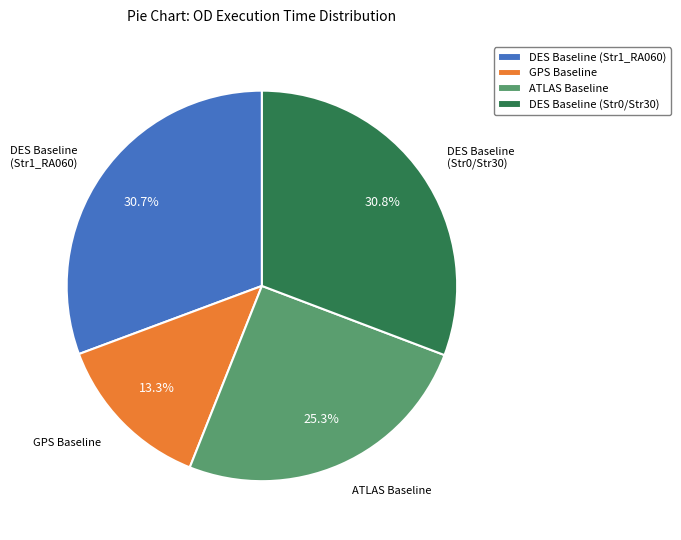

How many segments does this pie chart have?

4